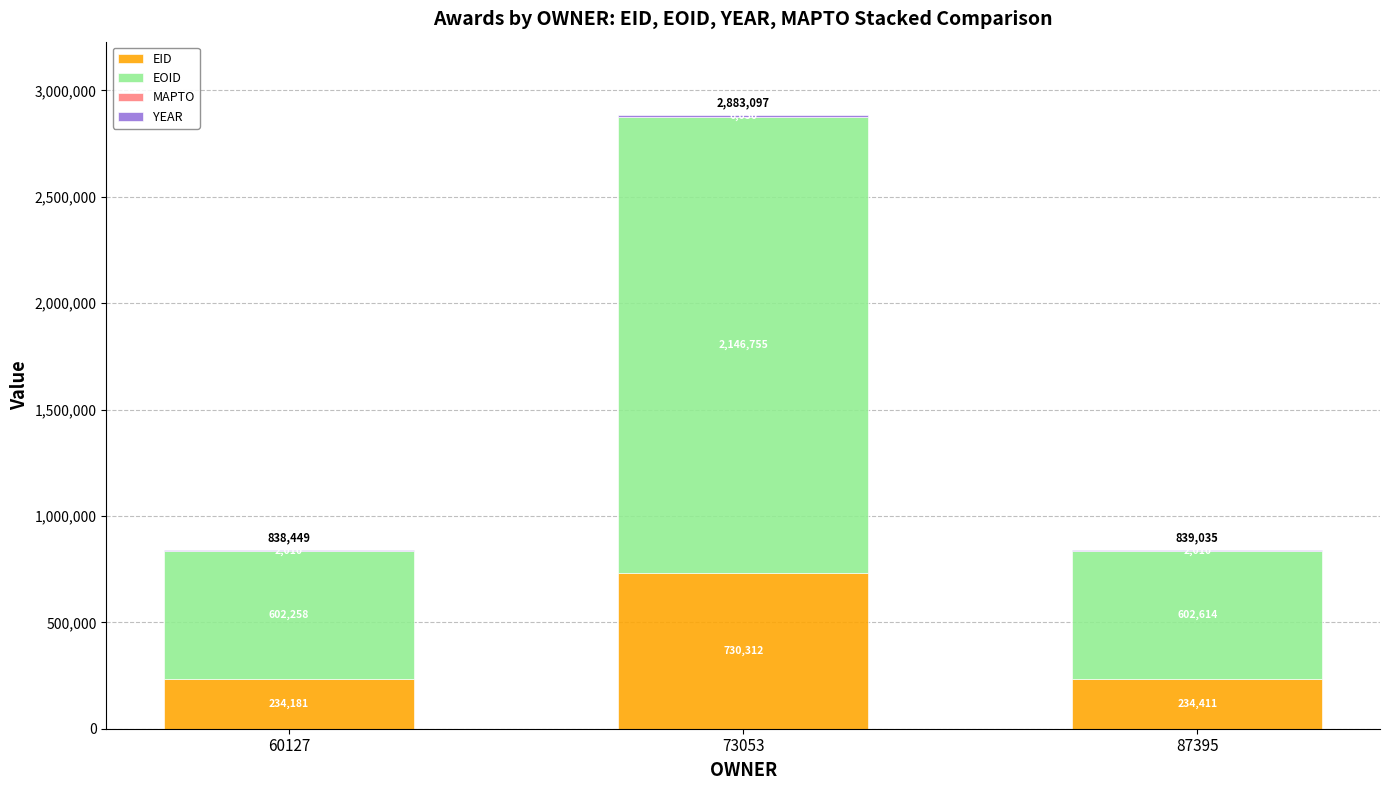

What is the highest value of the EID series?

730312